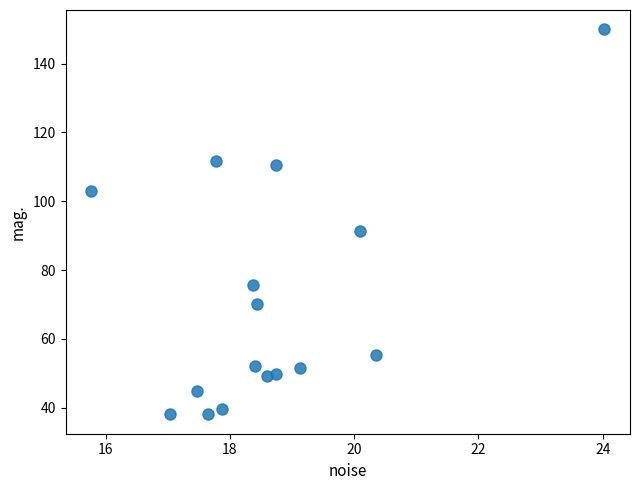

What is the range of X values (max minus min)?

8.3